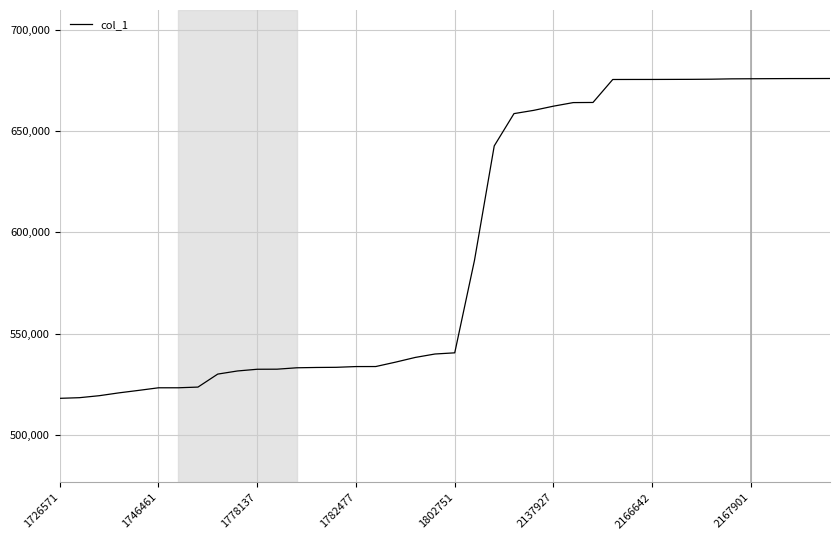

What is the maximum value shown in the chart?

675873